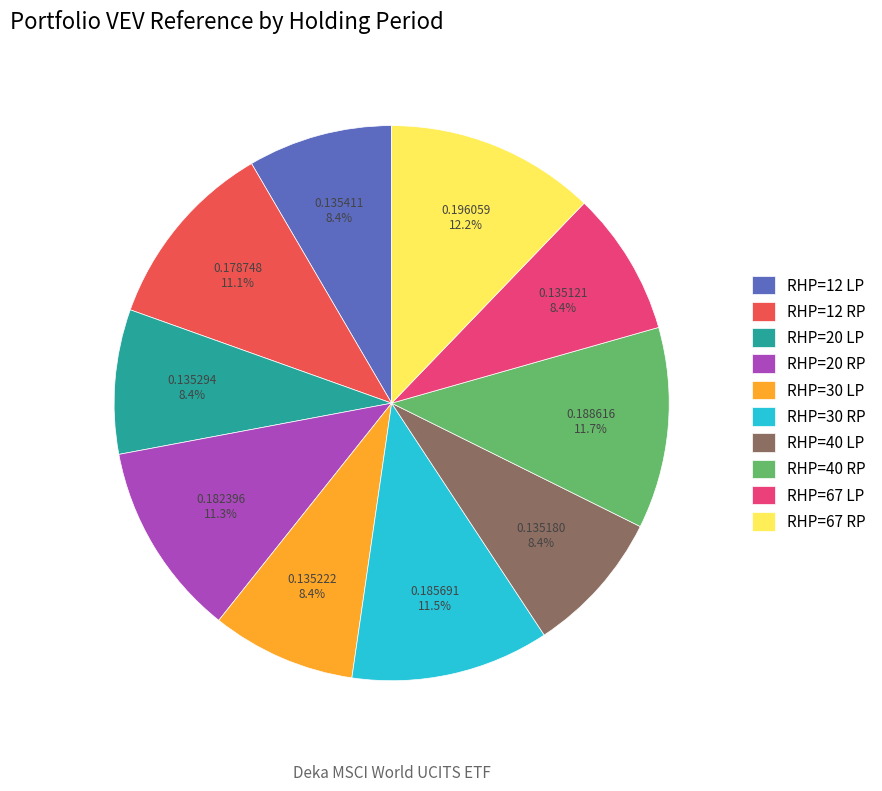

To the nearest percent, what is the difference between the largest and smallest slice percentages?

4%